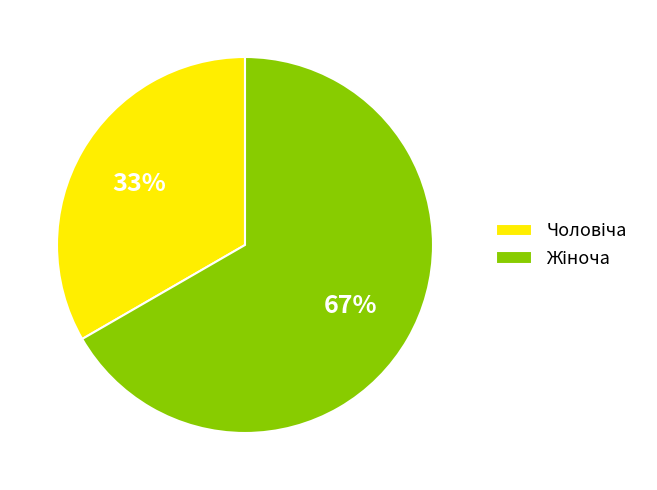

To the nearest percent, what is the average slice percentage?

50%